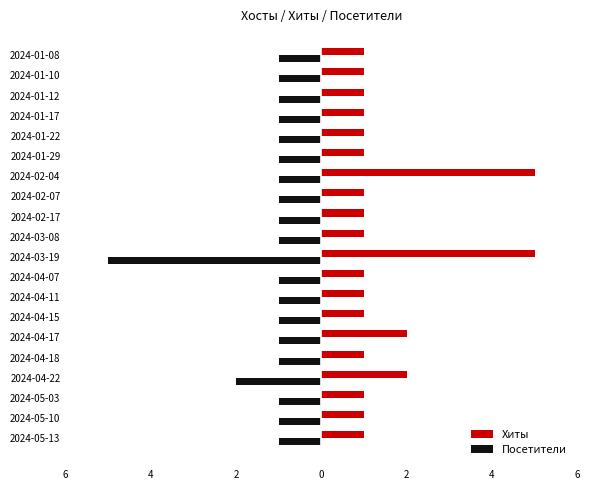

What are all the series names shown in the legend?

Хиты, Посетители